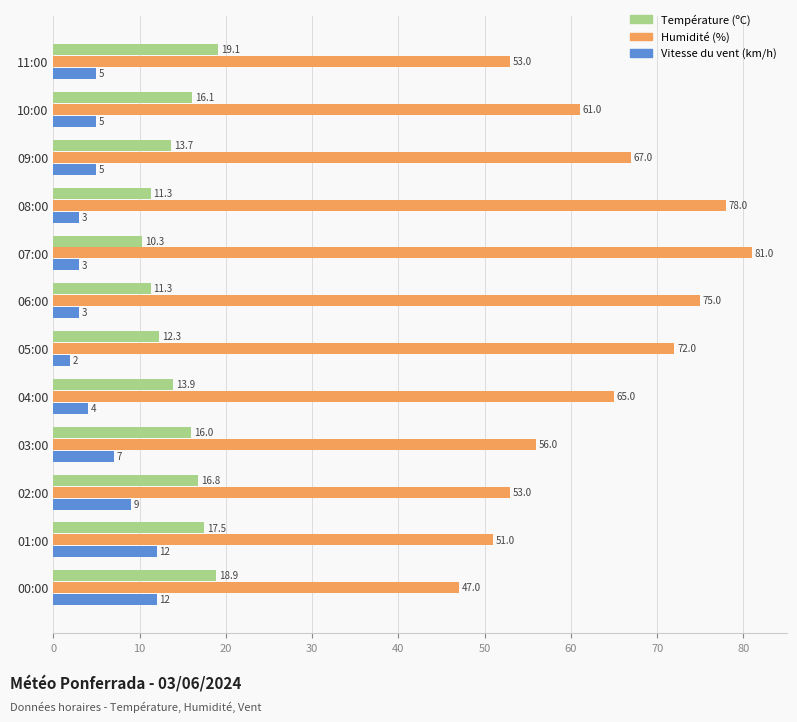

Read the Température (ºC) value at 00:00.

18.9